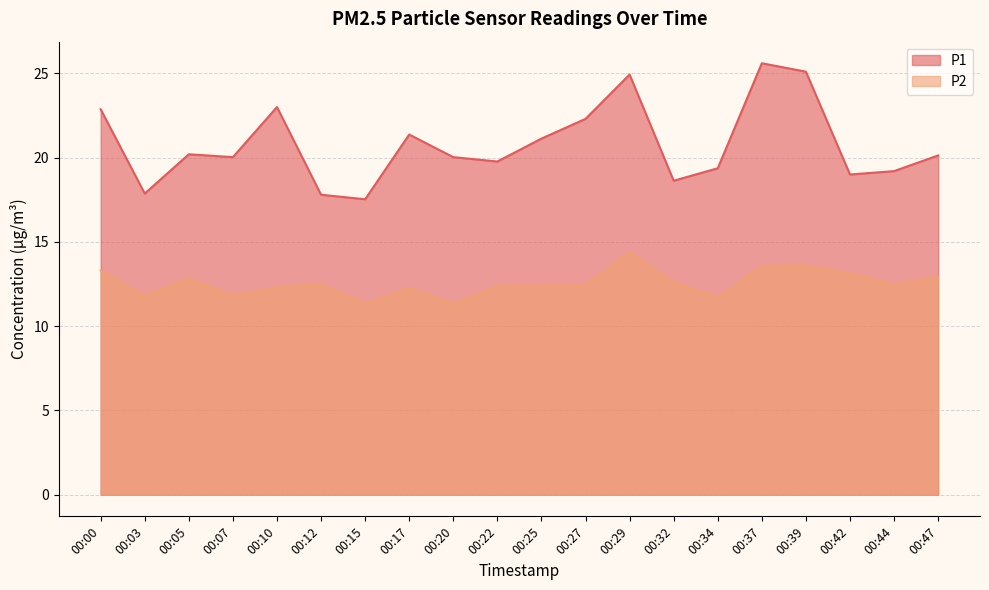

What is the difference between the maximum and second lowest values in the P1 series?

7.8